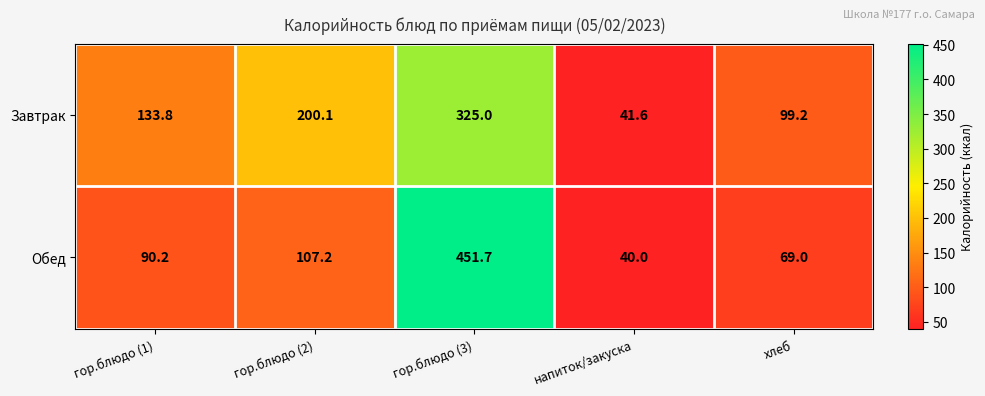

At which label is Обед closest to 245?

гор.блюдо (2)